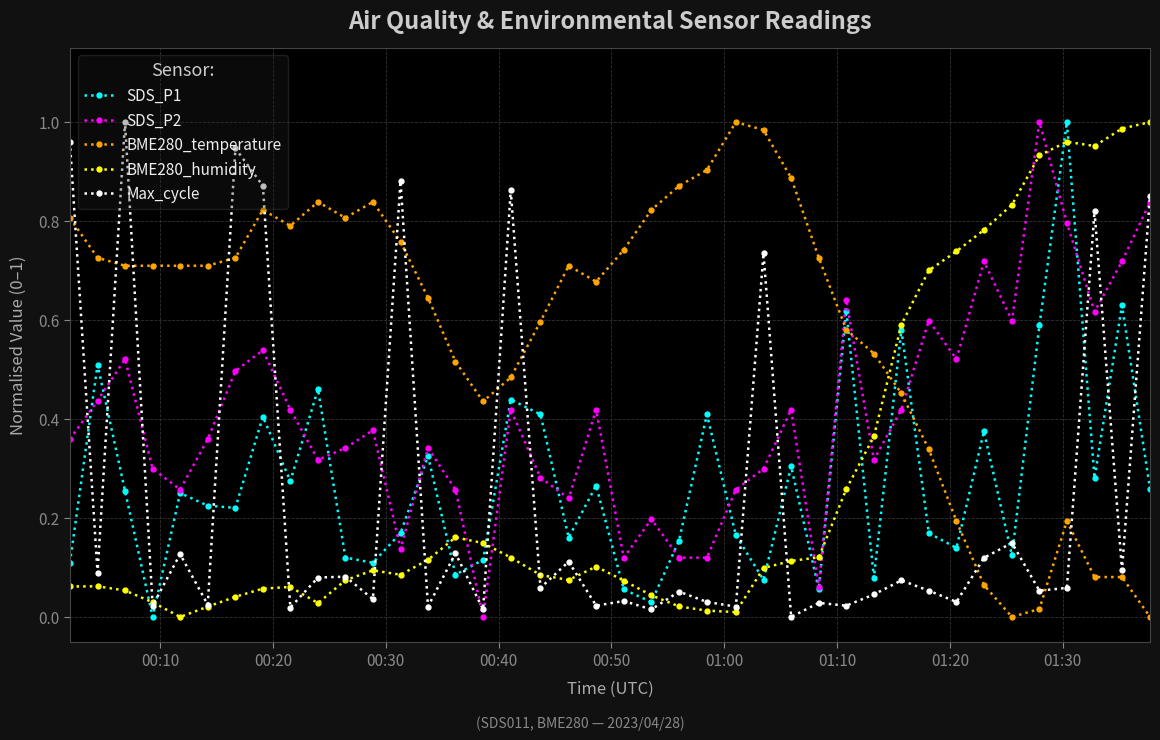

True or false: Max_cycle has more than 0 interior local peaks.

True